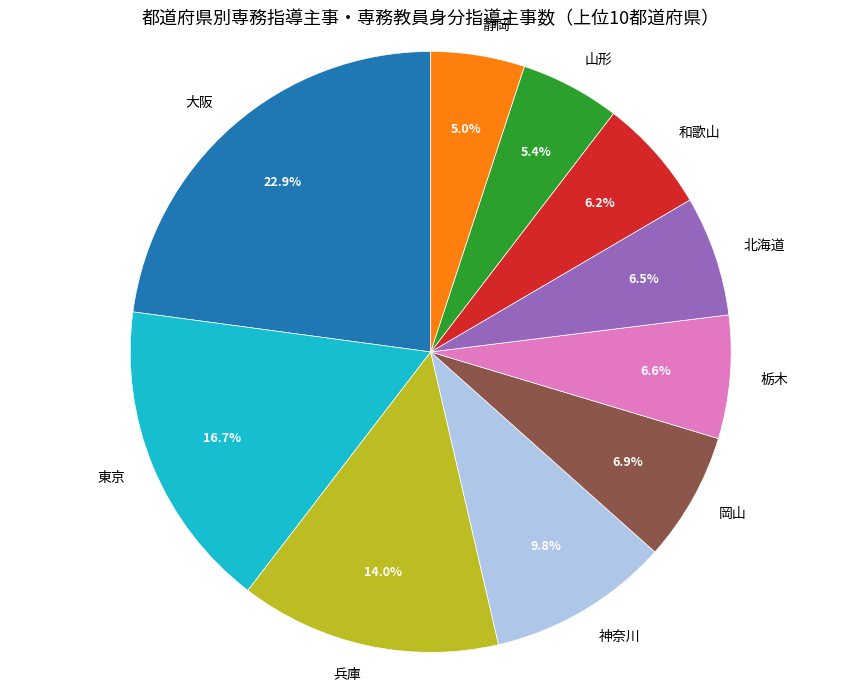

Approximately how many times larger is the value at 和歌山 compared to 東京?

0.4